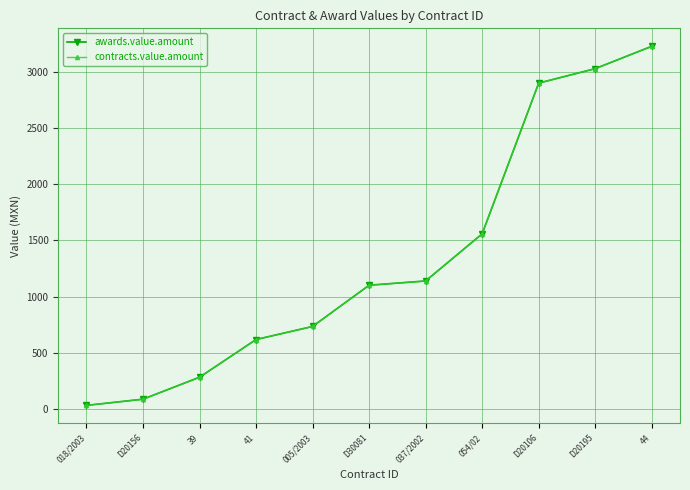

Does the chart display data point markers on the line(s)?

Yes